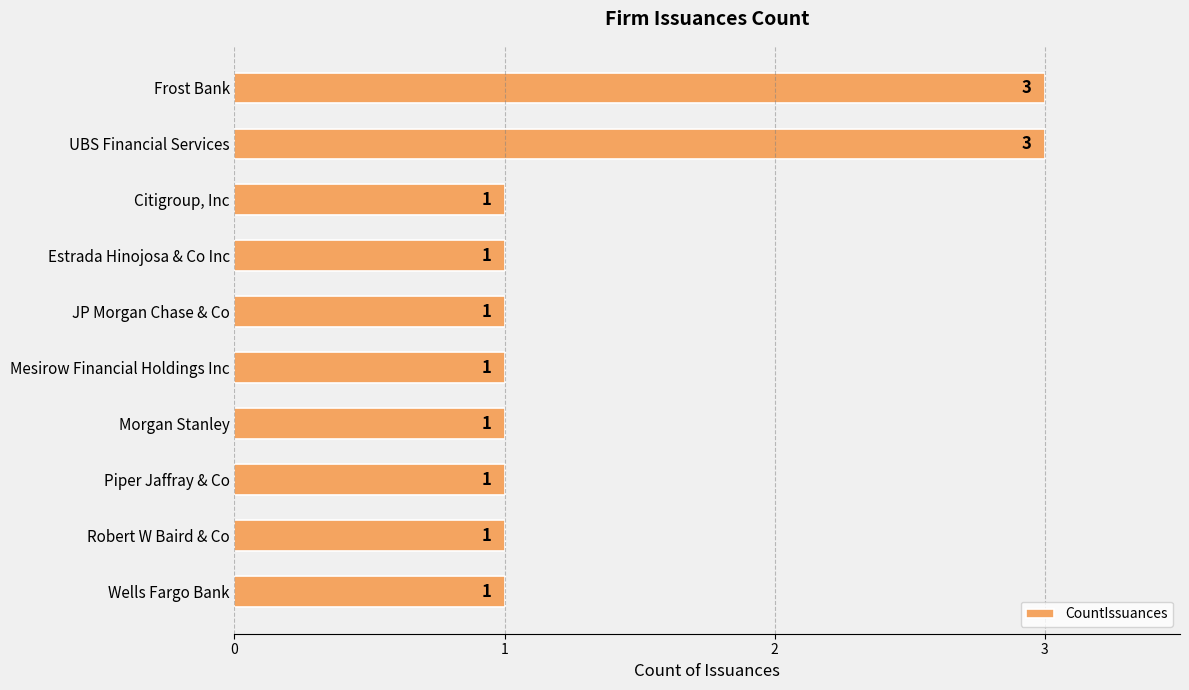

Is it true that the value at Citigroup, Inc is 1?

True